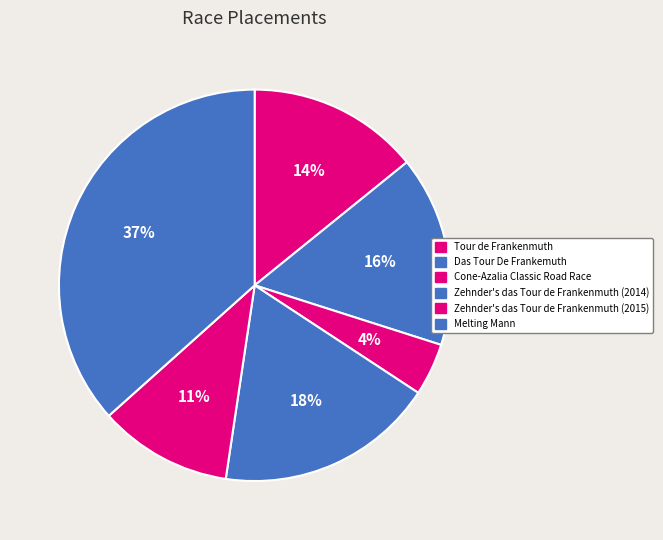

To the nearest percent, what portion does Das Tour De Frankemuth represent?

16%